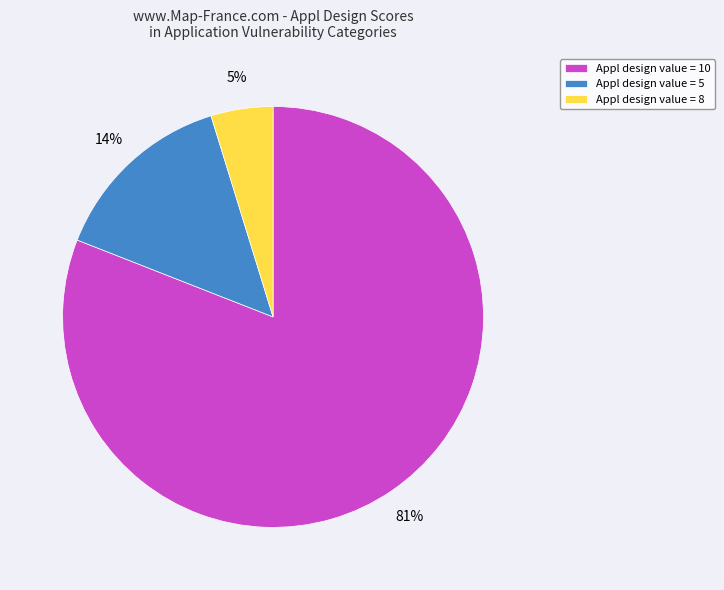

How many segments does this pie chart have?

3